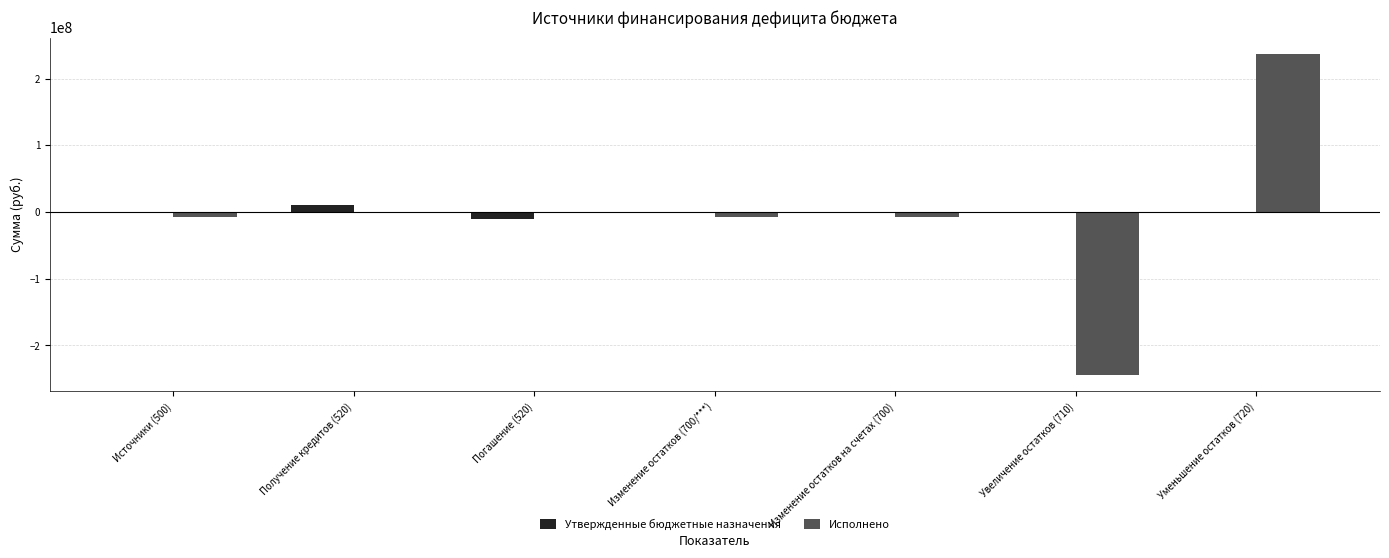

Reading right to left, list all the values displayed in this chart.

Утвержденные бюджетные назначения: Уменьшение остатков (720)=614437.6	Увеличение остатков (710)=614437.6	Изменение остатков на счетах (700)=614437.6	Изменение остатков (700/***)=614437.6	Погашение (520)=-10000000.0	Получение кредитов (520)=10000000.0	Источники (500)=614437.6
Исполнено: Уменьшение остатков (720)=237576977.7	Увеличение остатков (710)=-244745387.1	Изменение остатков на счетах (700)=-7168409.4	Изменение остатков (700/***)=-7168409.4	Погашение (520)=0.0	Получение кредитов (520)=0.0	Источники (500)=-7168409.4